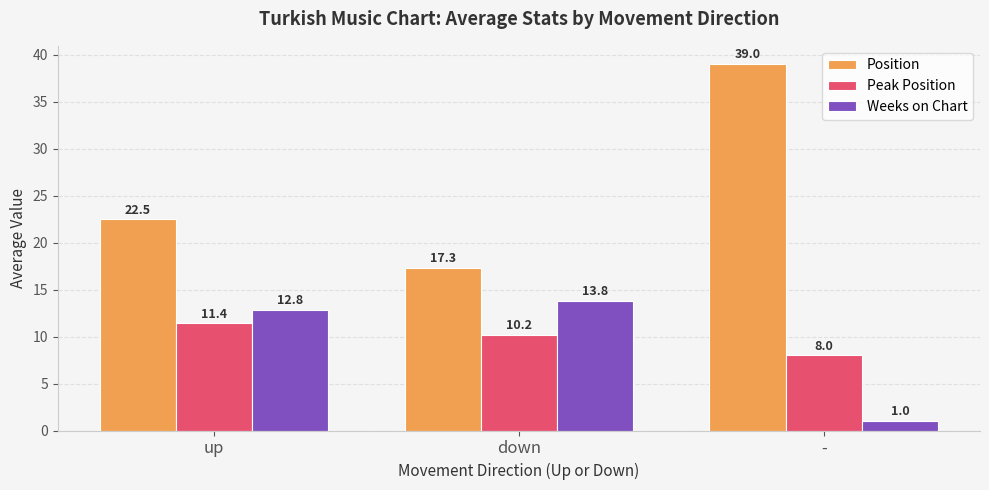

Reading left to right, what are all the values shown in this chart?

Position: up=22.5	down=17.3	-=39.0
Peak Position: up=11.4	down=10.2	-=8.0
Weeks on Chart: up=12.8	down=13.8	-=1.0